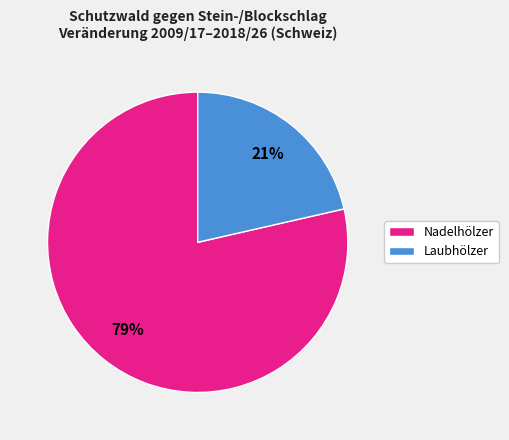

To the nearest percent, what percentage of the pie is Nadelhölzer?

79%